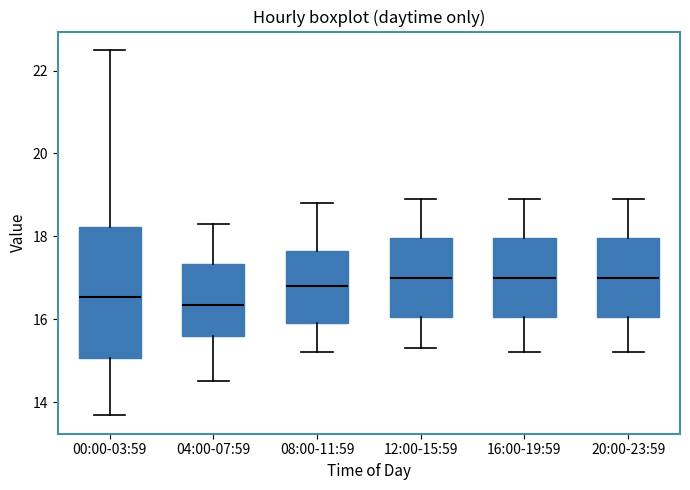

Reading left to right, read every box against the y-axis: the position of its median line, the range the box covers, and the ends of its whiskers. The values are not printed on the chart, so give them approximately, as read against the axis.

00:00-03:59: median 16.6, box 15.0 to 18.2, whiskers 13.6 to 22.6
04:00-07:59: median 16.4, box 15.6 to 17.4, whiskers 14.6 to 18.4
08:00-11:59: median 16.8, box 16.0 to 17.6, whiskers 15.2 to 18.8
12:00-15:59: median 17.0, box 16.0 to 18.0, whiskers 15.4 to 19.0
16:00-19:59: median 17.0, box 16.0 to 18.0, whiskers 15.2 to 19.0
20:00-23:59: median 17.0, box 16.0 to 18.0, whiskers 15.2 to 19.0